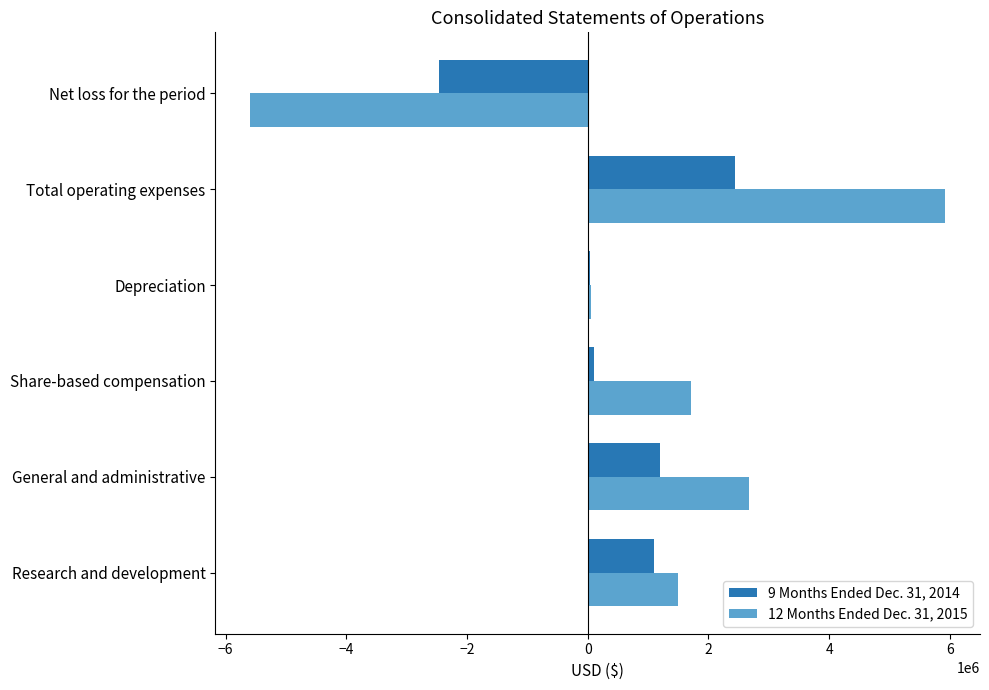

Which series has the largest total across all categories?

12 Months Ended Dec. 31, 2015